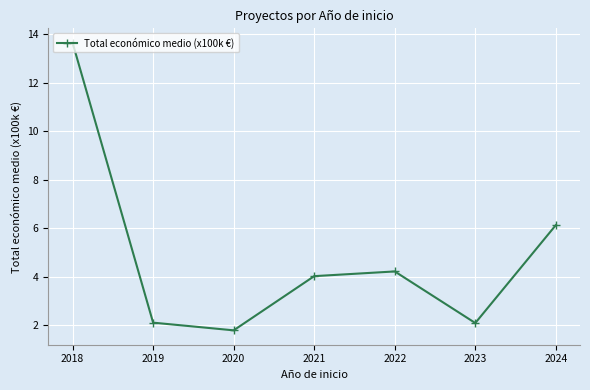

True or false: the data shows 2.1 at 2023.

True